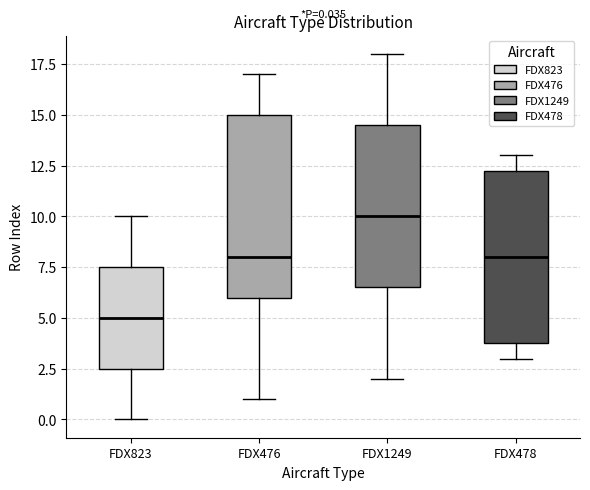

Which box's median line is the highest?

FDX1249